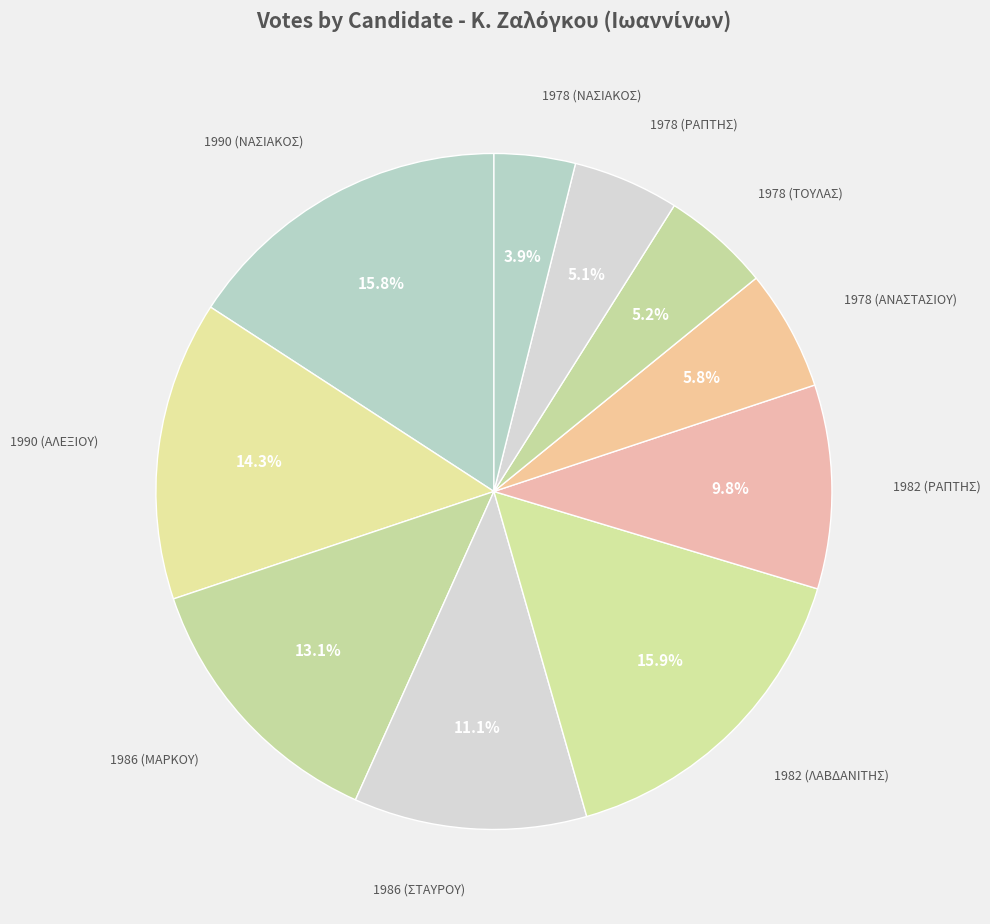

Count the number of slices in the pie.

10